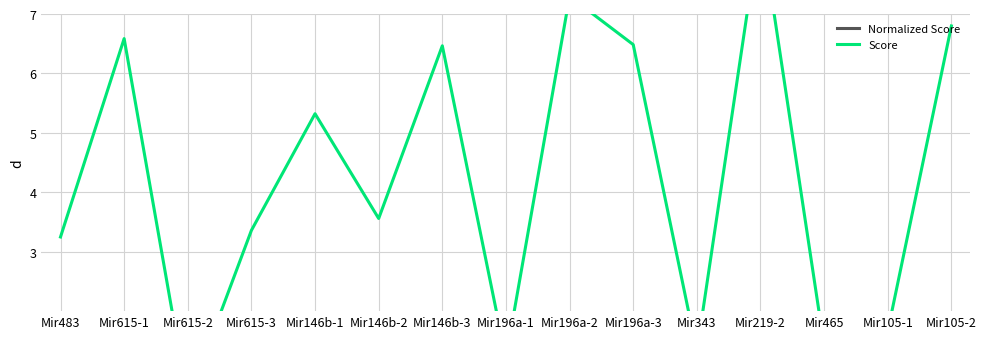

Where is Score nearest to the value 4?

Mir146b-2